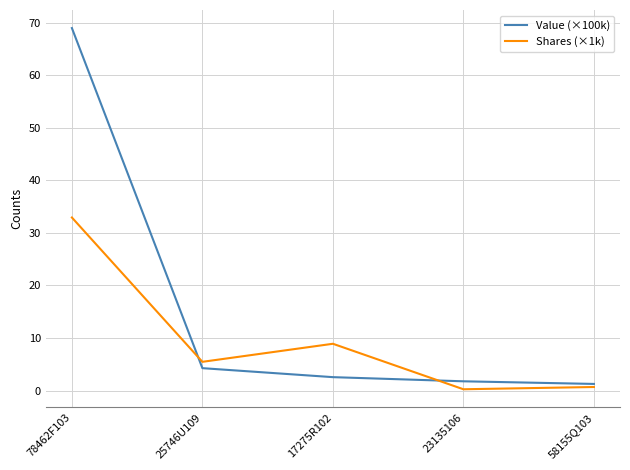

What is the difference between the highest and lowest values at 78462F103?

36.0